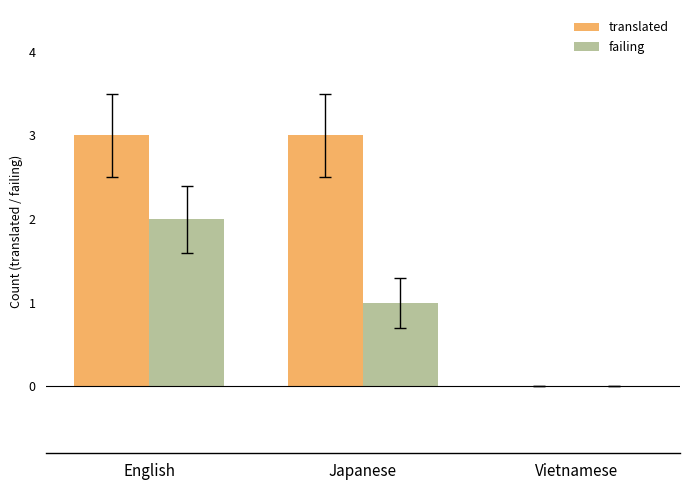

Count the number of data series in this chart.

2